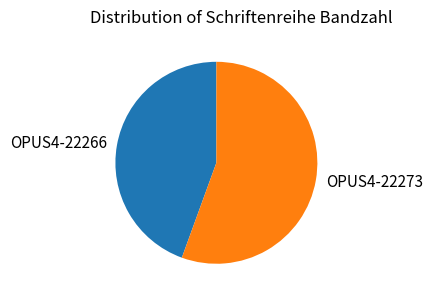

Combined, do OPUS4-22273 and OPUS4-22266 account for over 50%?

Yes